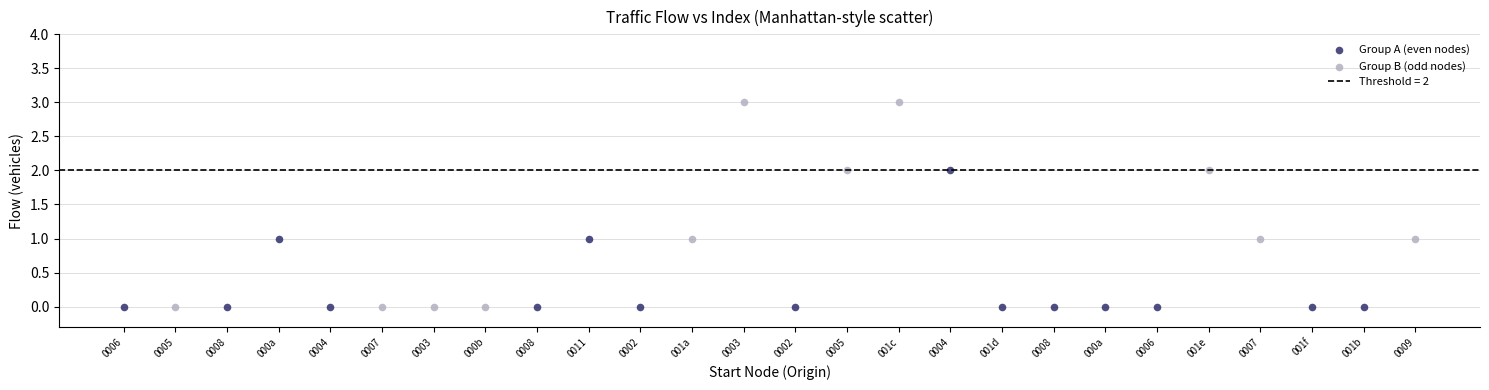

Which series has the widest spread of Y values?

Group B (odd nodes)